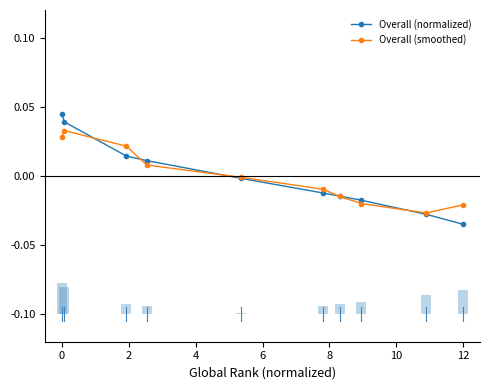

The value of Overall (normalized) at 4 is 0.0. True or false?

True